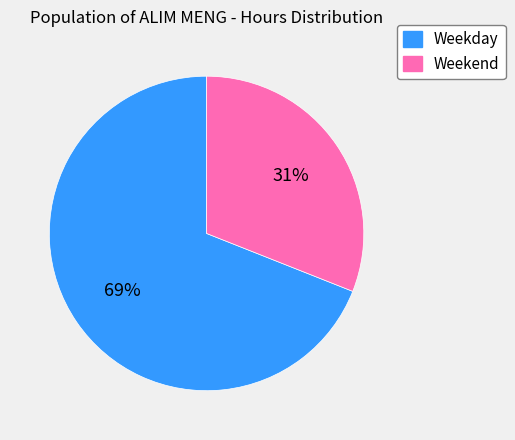

To the nearest percent, what is the average slice percentage?

50%